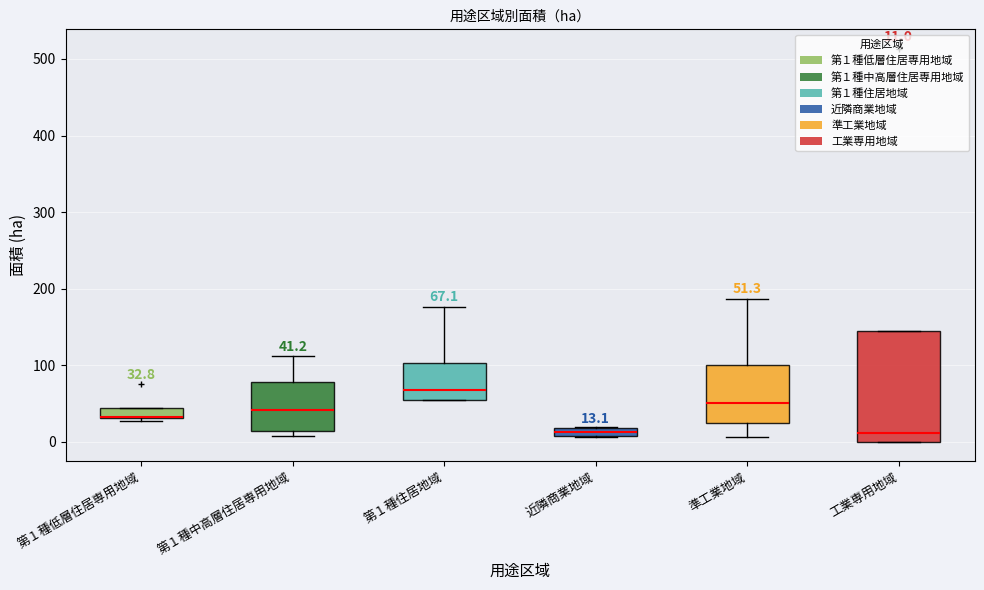

Which box has the highest median line?

第１種住居地域